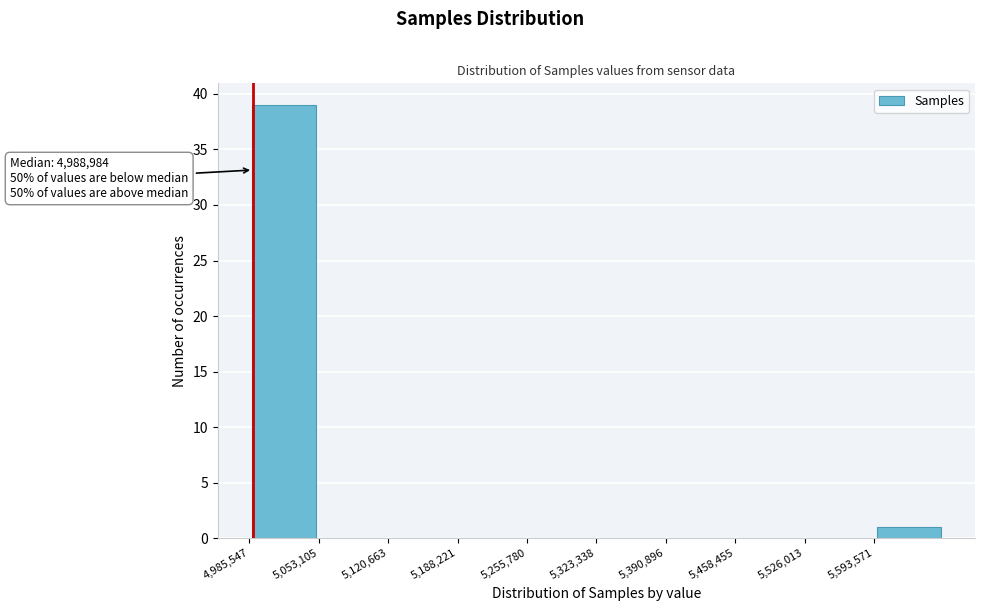

Which range on the x-axis has the tallest bar?

4990000 to 5050000